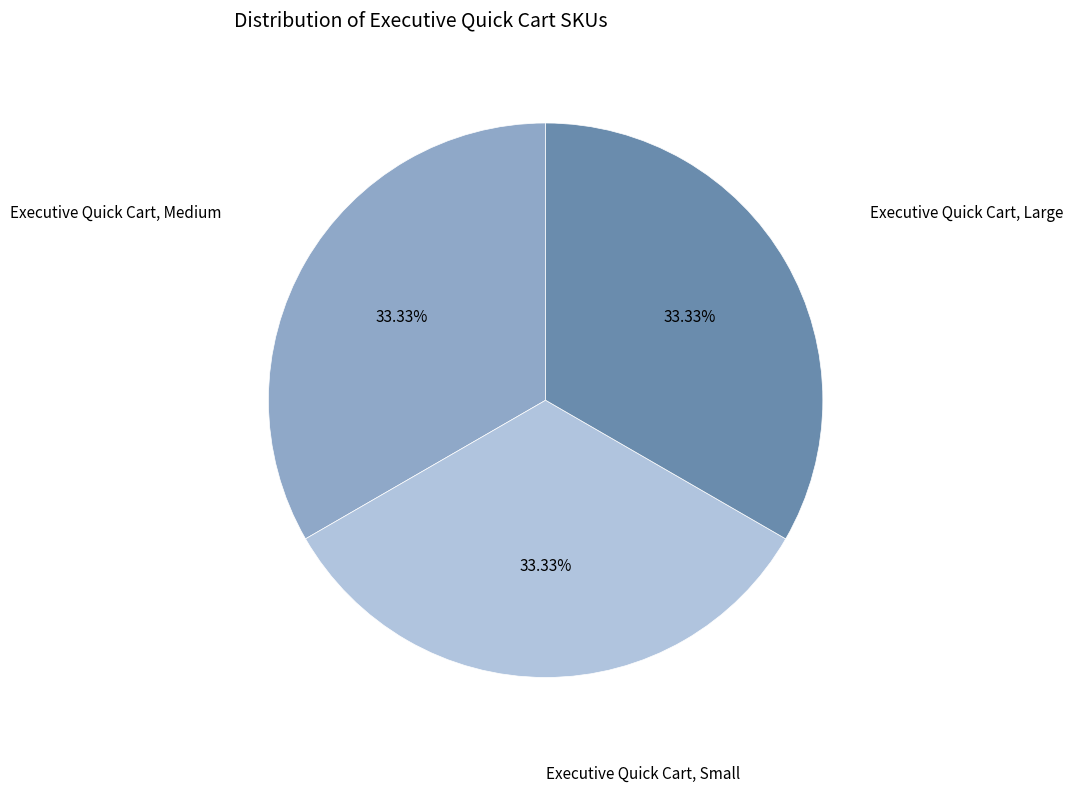

Is there any slice that represents more than half of the pie?

No